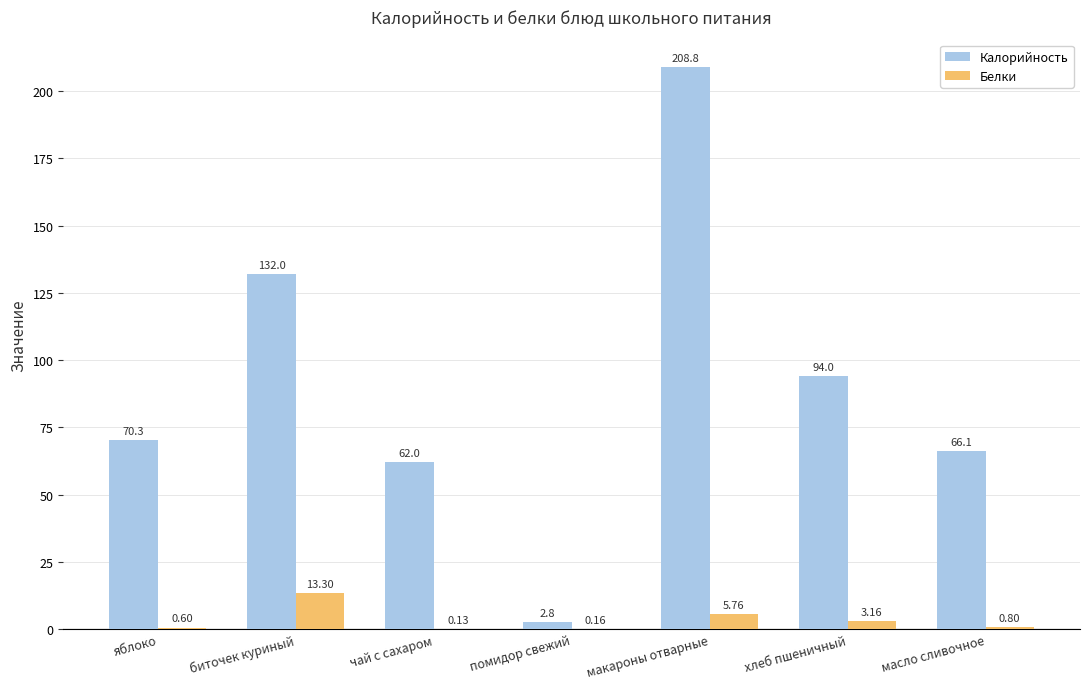

What is the sum of the Белки values at масло сливочное and хлеб пшеничный?

4.0